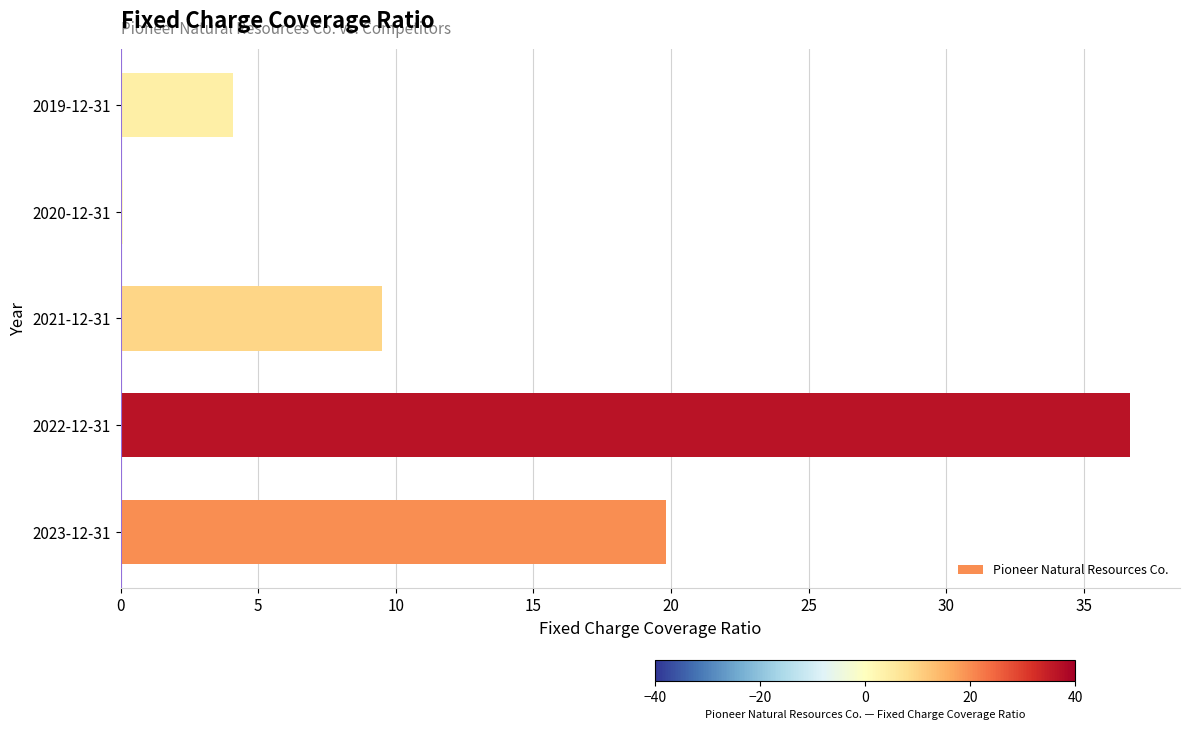

Which label corresponds to the largest value in the chart?

2022-12-31